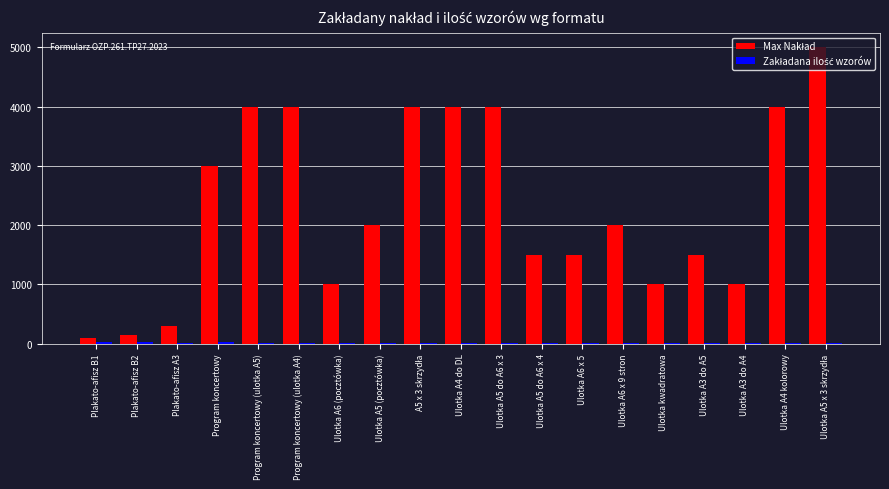

What is the greatest value displayed?

5000